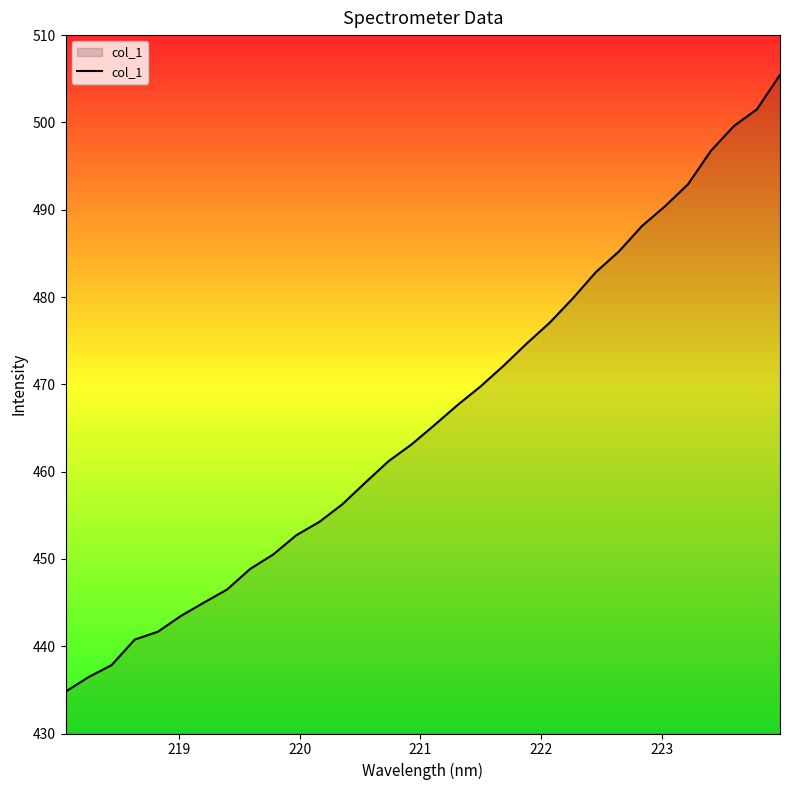

What is the smallest value displayed?

434.8